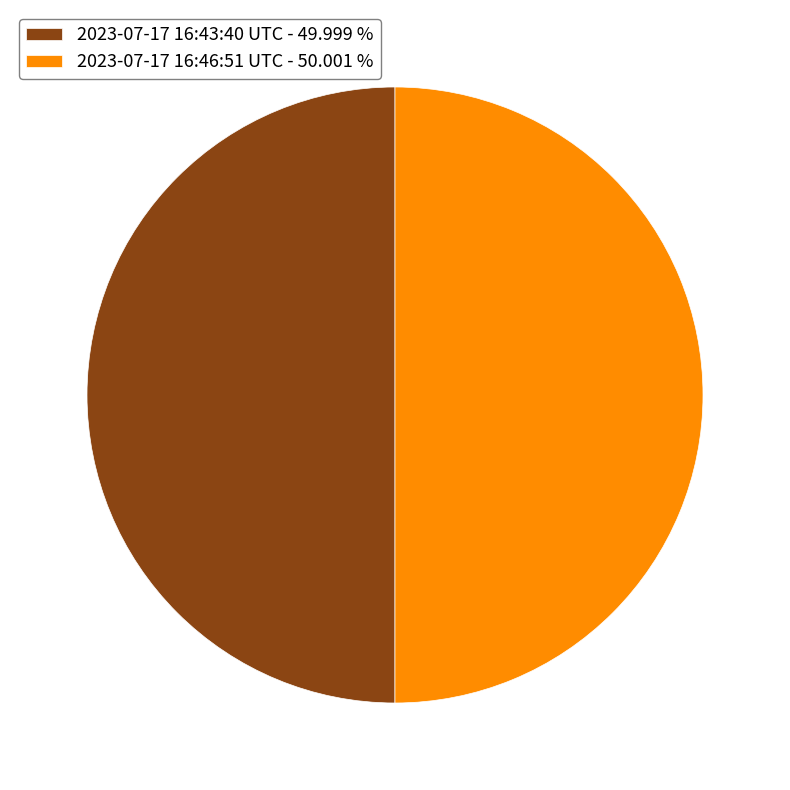

How many slices are in this pie chart?

2